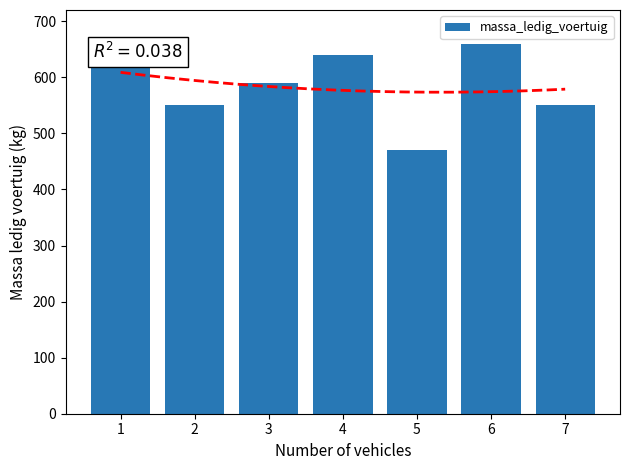

True or false: the data shows 660 at 6.

True